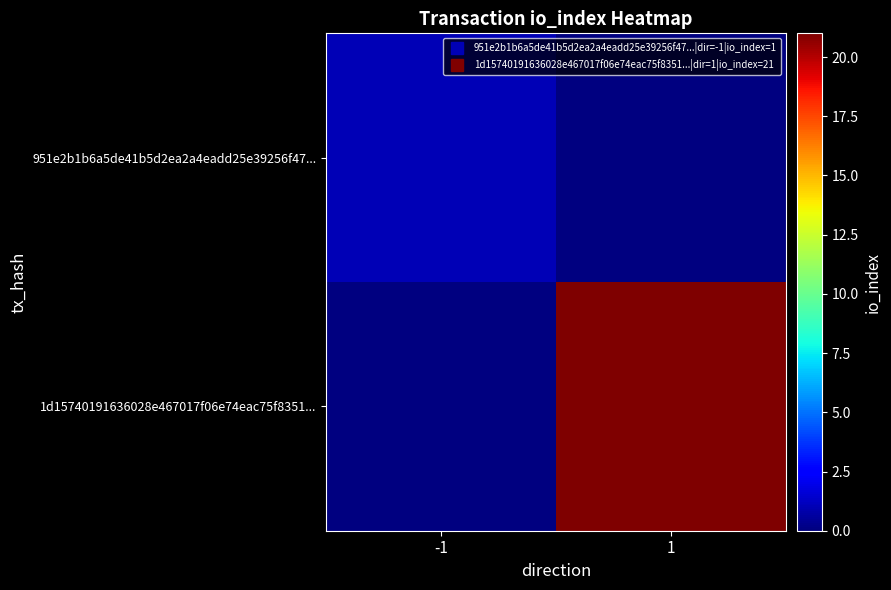

At which label does 1d15740191636028e467017f06e74eac75f8351... reach its minimum?

-1